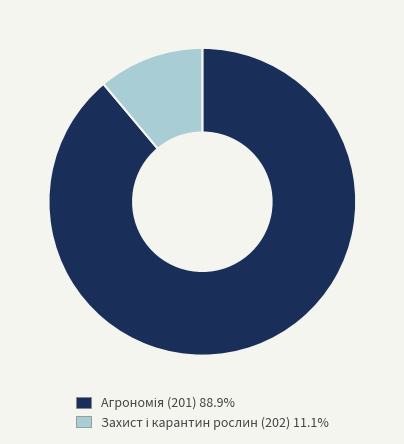

Is there a majority slice in this chart?

Yes